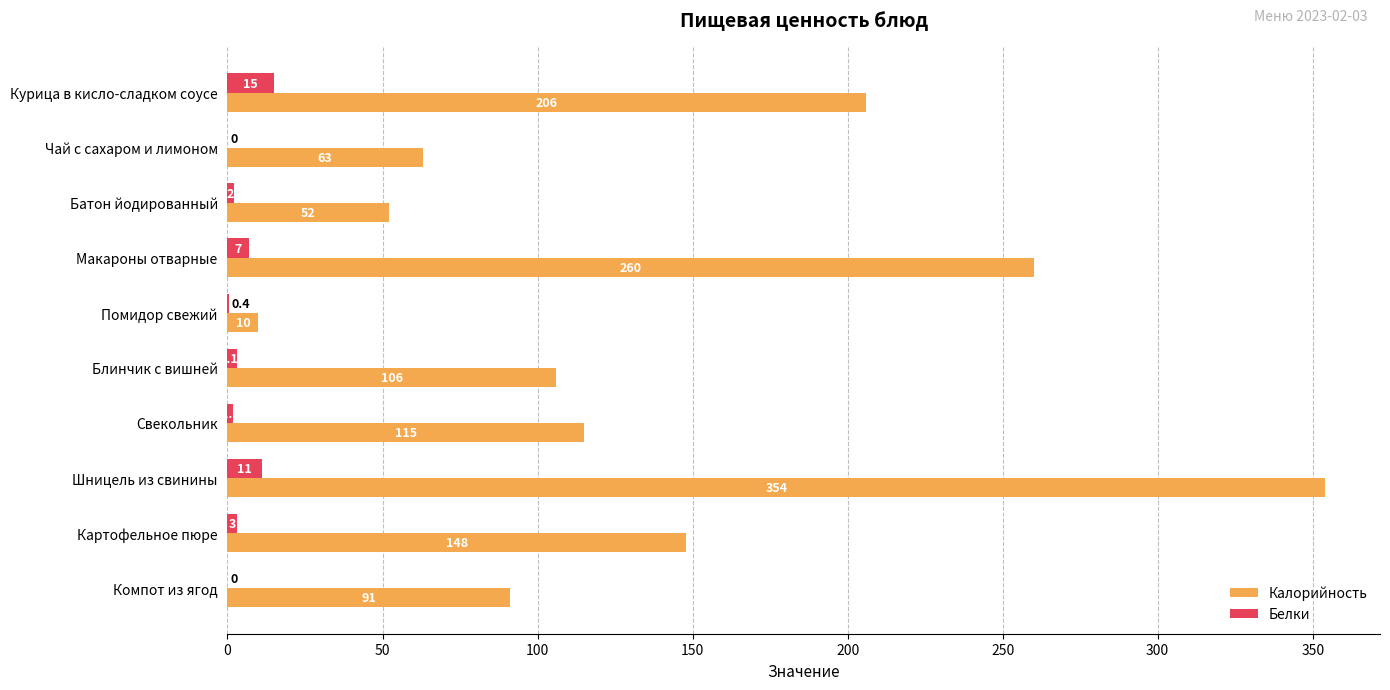

Which series changed the most between Чай с сахаром и лимоном and Батон йодированный?

Калорийность